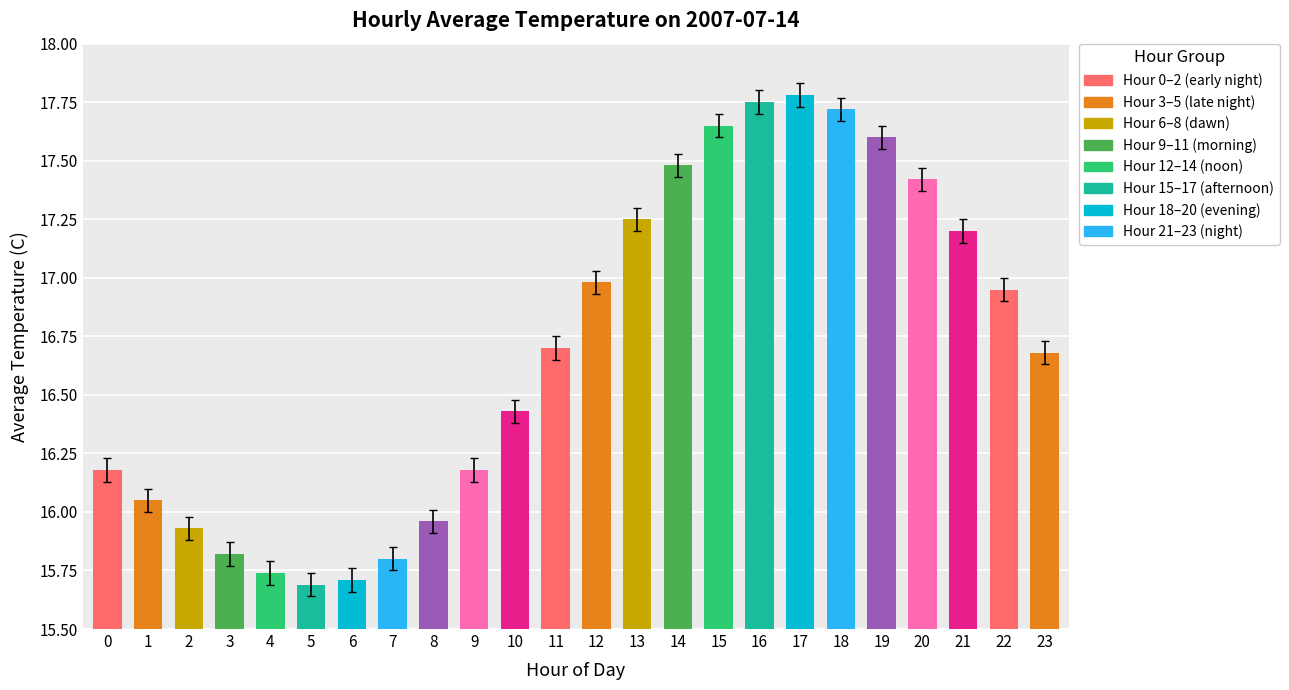

How many values are below 16?

7